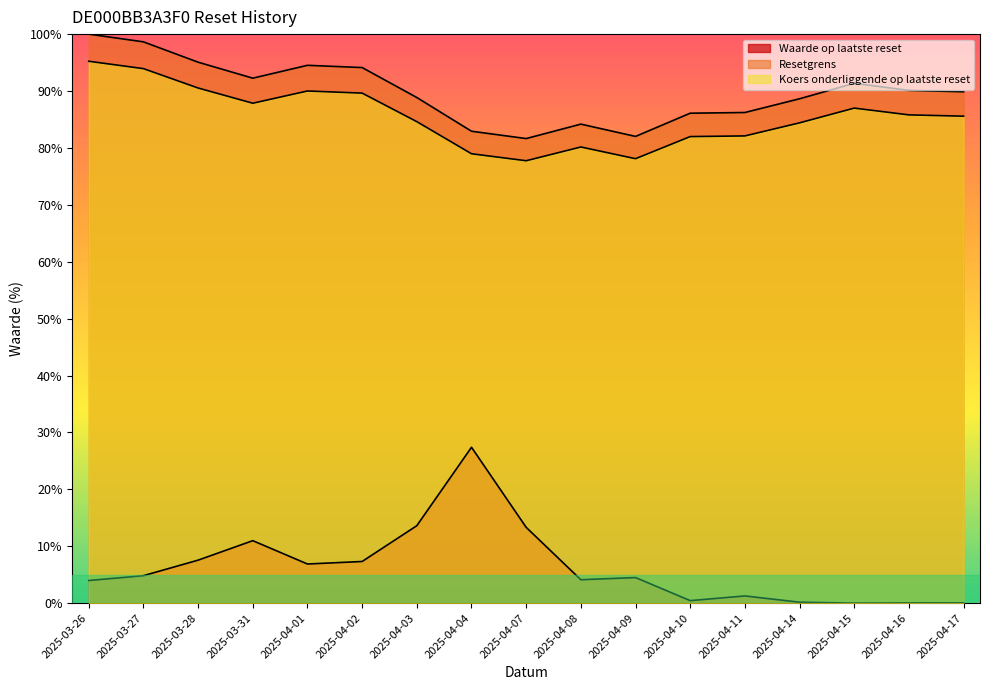

The value of Koers onderliggende op laatste reset at 2025-04-16 is 85.8. True or false?

True